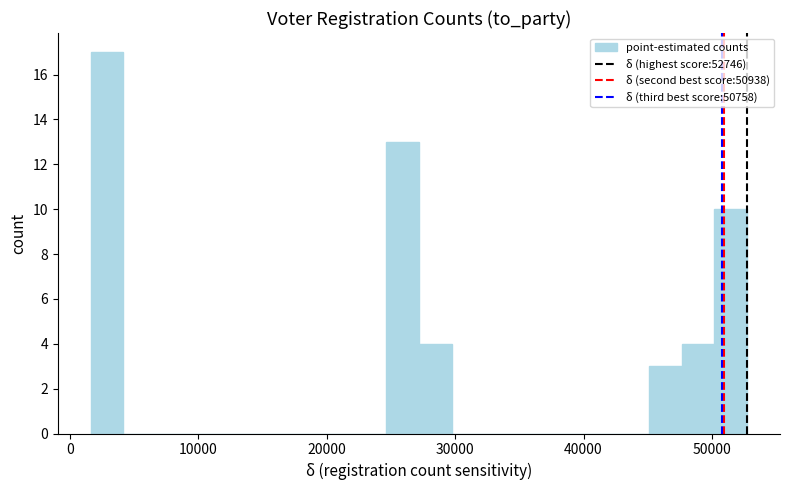

Around what value on the x-axis is the tallest bar? Give the approximate position of its centre, as read against the axis.

3000